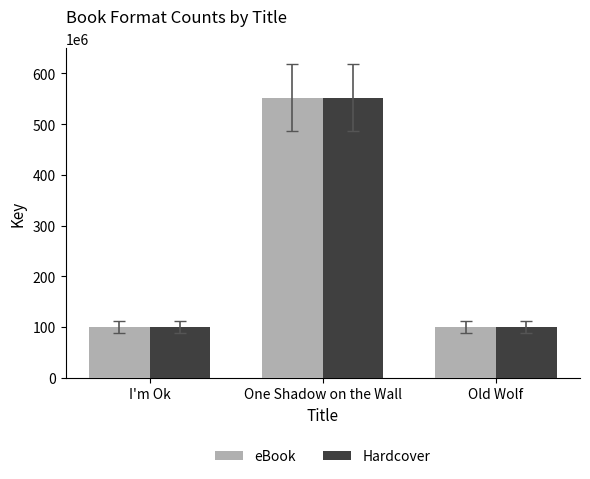

The value of Hardcover at One Shadow on the Wall is 552304373. True or false?

True